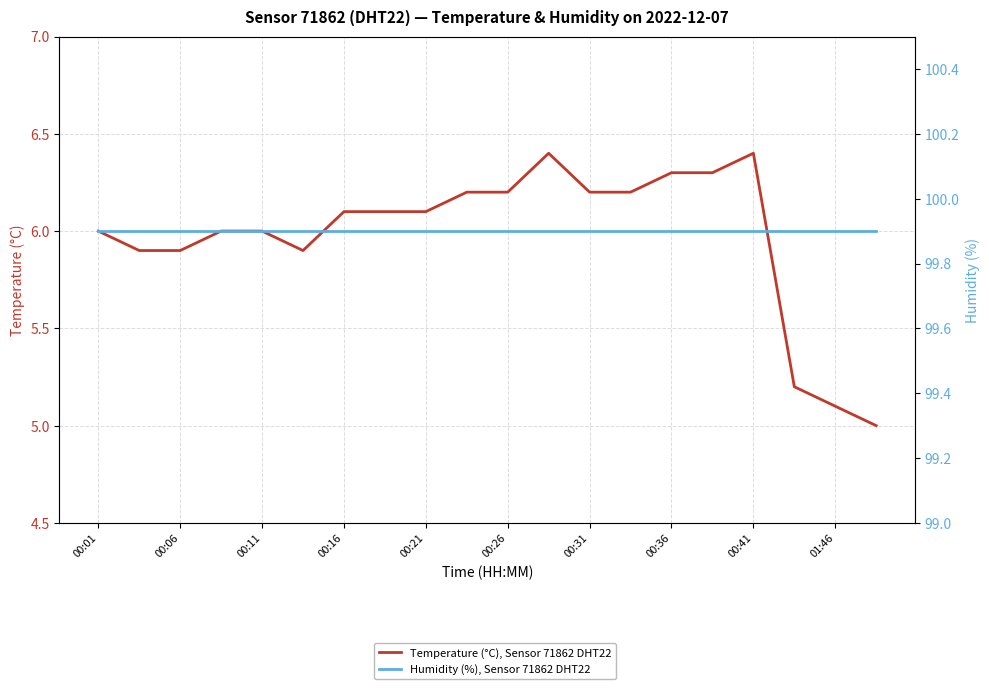

Reading left to right, transcribe all the data shown in this chart.

Temperature (°C), Sensor 71862 DHT22: 6.0	5.9	5.9	6.0	6.0	5.9	6.1	6.1	6.1	6.2	6.2	6.4	6.2	6.2	6.3	6.3	6.4	5.2	5.1	5.0
Humidity (%), Sensor 71862 DHT22: 99.9	99.9	99.9	99.9	99.9	99.9	99.9	99.9	99.9	99.9	99.9	99.9	99.9	99.9	99.9	99.9	99.9	99.9	99.9	99.9